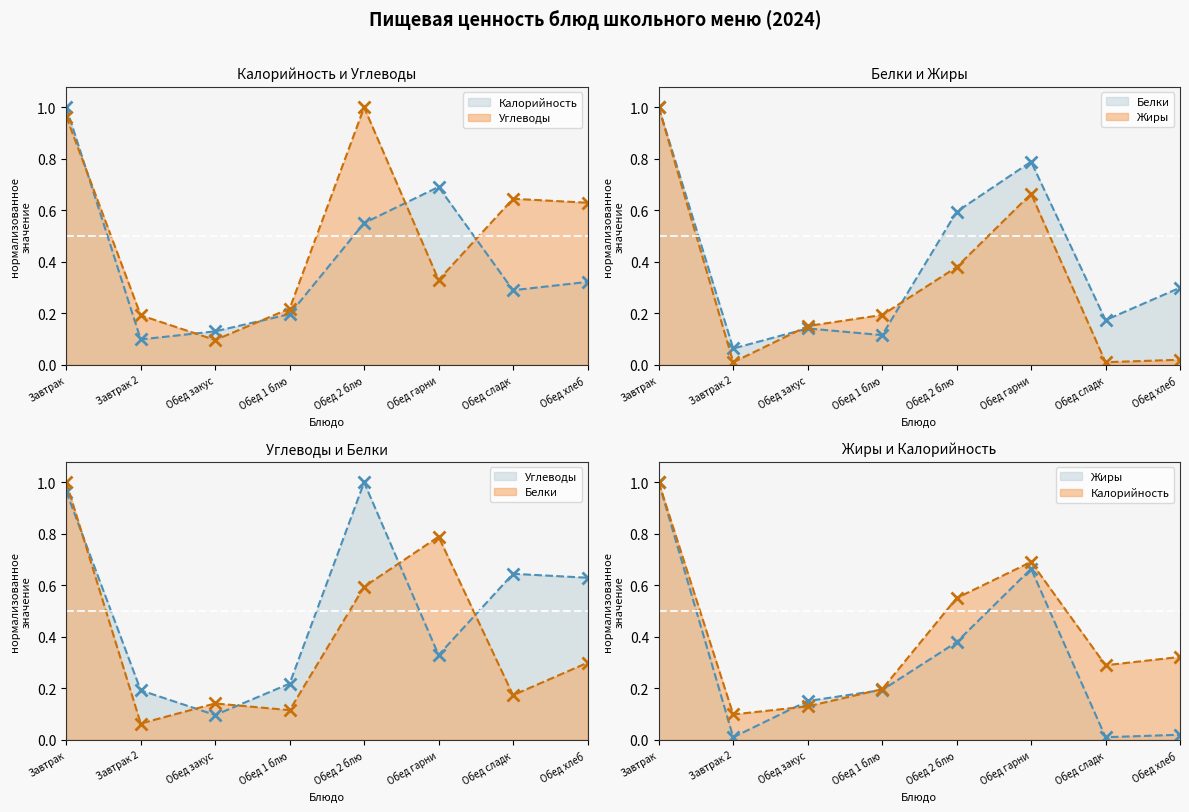

The Белки series shows 0.3 at Обед гарни. True or false?

False